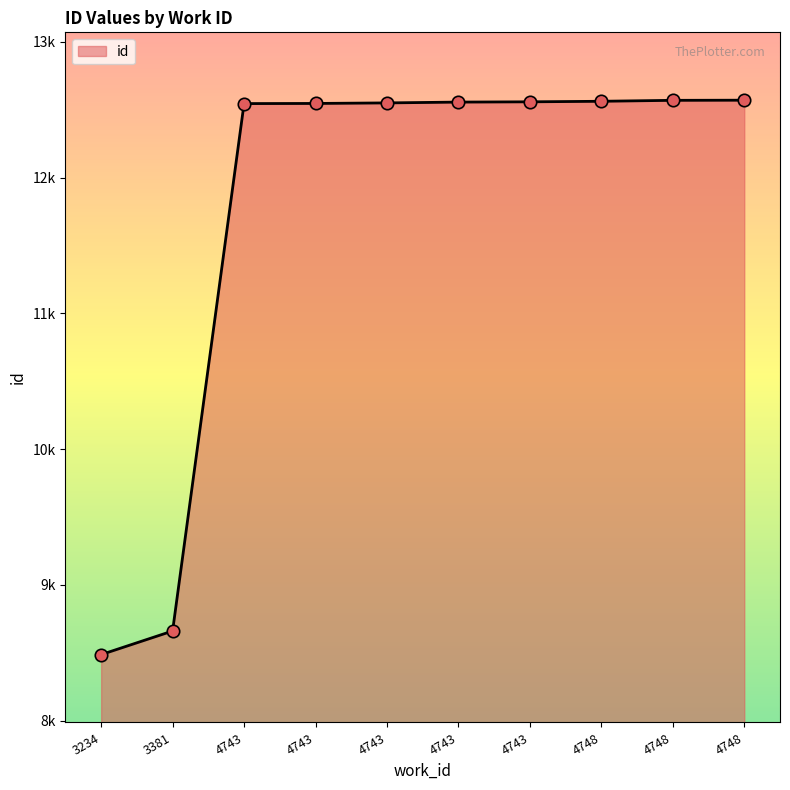

Is this an area chart (filled region under the line)?

Yes